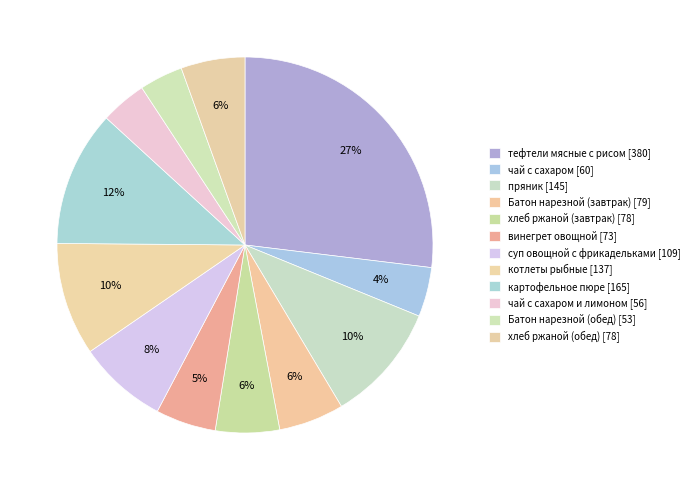

Is there a majority slice in this chart?

No